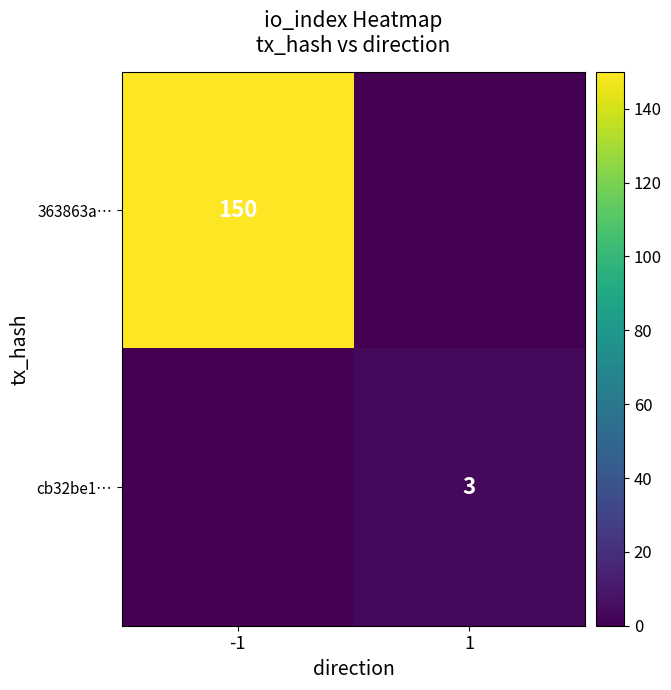

True or false: cb32be1… has a value of 3 at 1.

True